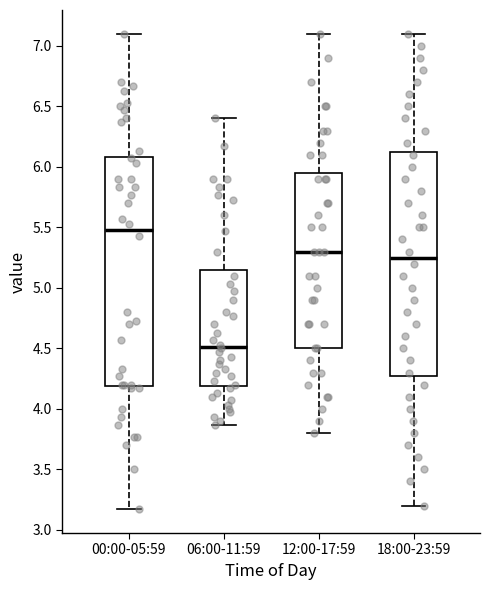

Reading left to right, transcribe this box plot: for each box, give where its median line is, the range the box spans, and where its two whiskers end, as read against the y-axis. The values are not printed on the chart, so give them approximately, as read against the axis.

00:00-05:59: median 5.50, box 4.20 to 6.10, whiskers 3.15 to 7.10
06:00-11:59: median 4.50, box 4.20 to 5.15, whiskers 3.85 to 6.40
12:00-17:59: median 5.30, box 4.50 to 5.95, whiskers 3.80 to 7.10
18:00-23:59: median 5.25, box 4.30 to 6.15, whiskers 3.20 to 7.10